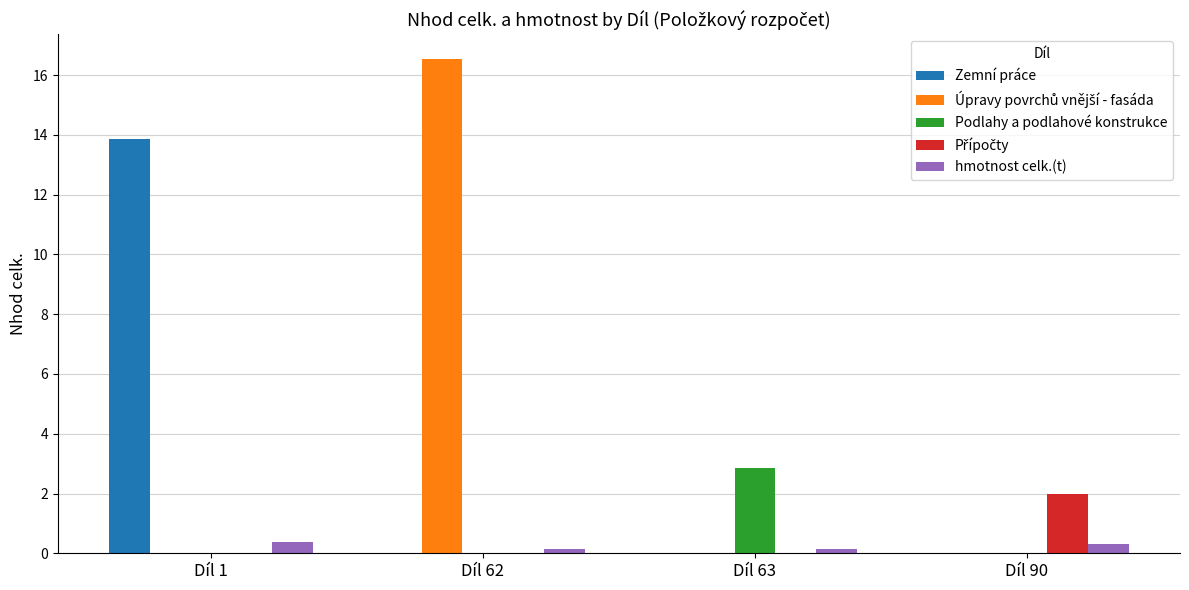

What is the highest value of the Zemní práce series?

13.9